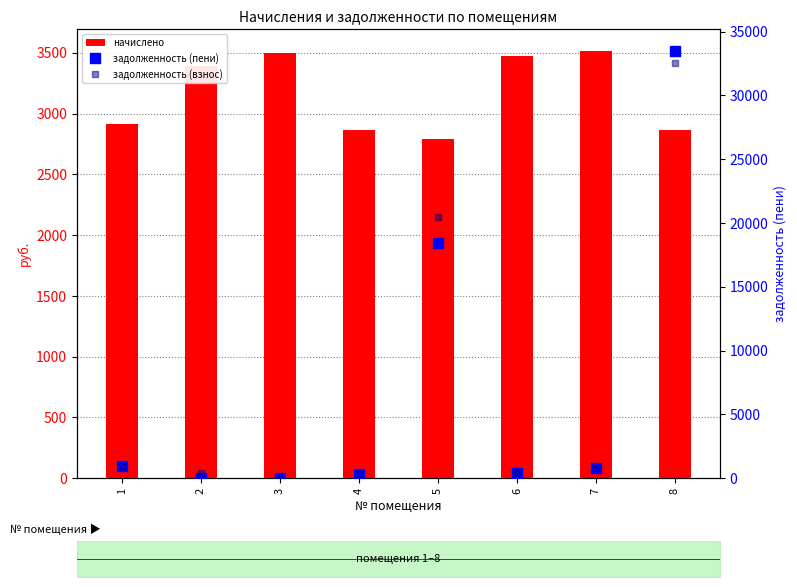

What is the difference between the highest and lowest values at 2?

3388.9